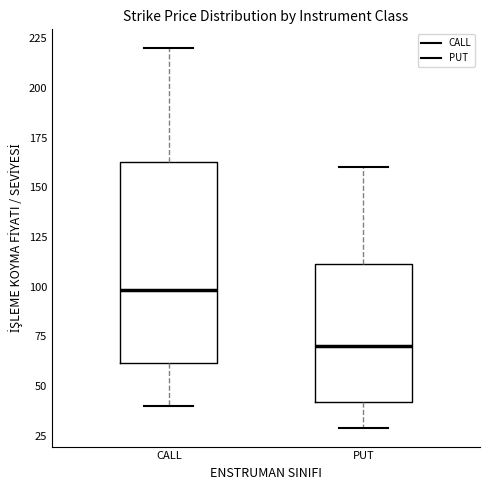

Which box is the tallest, from its lower edge to its upper edge?

CALL